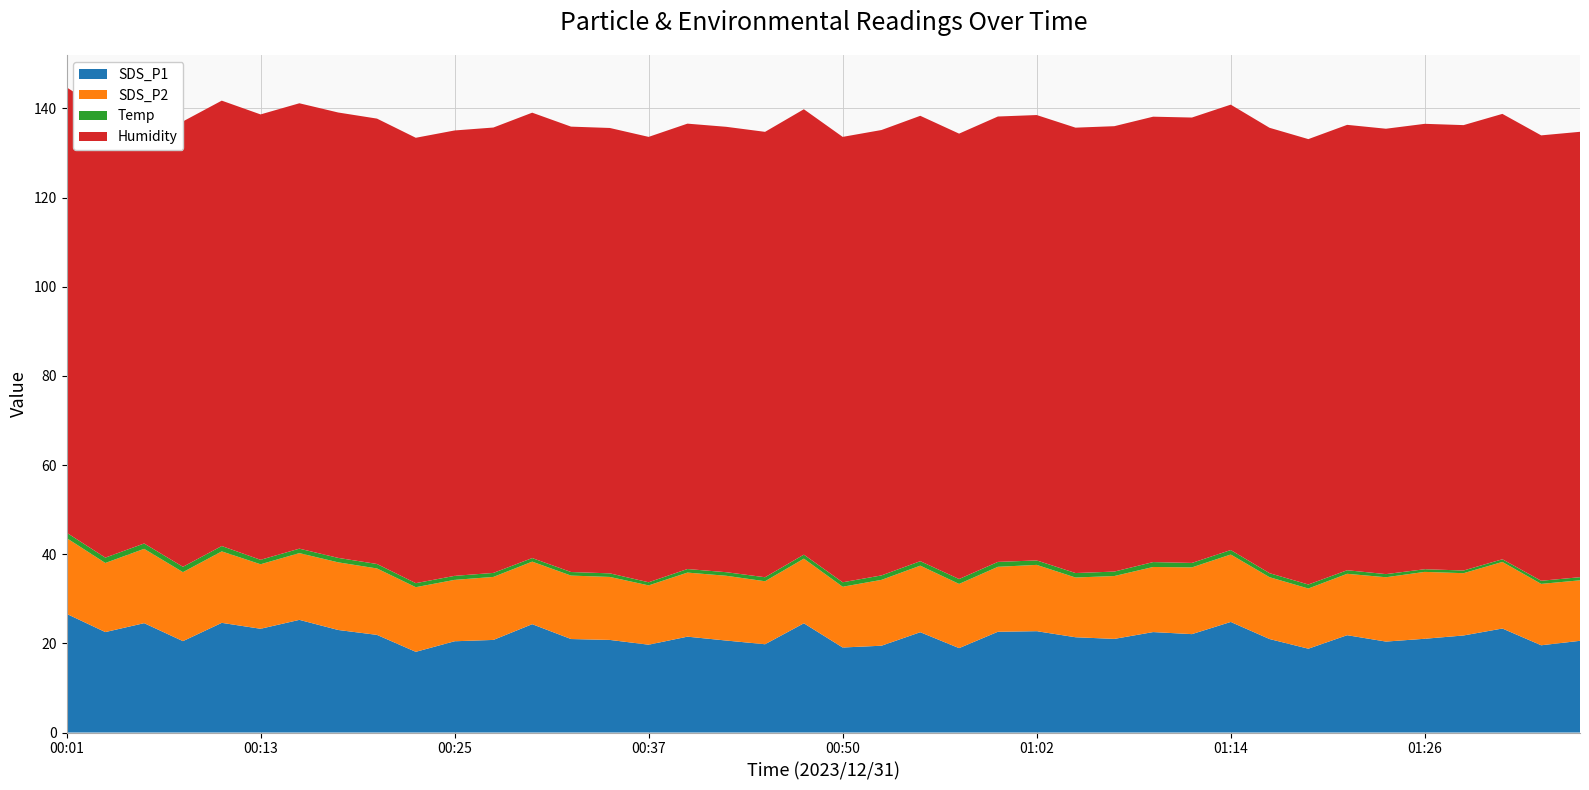

Reading right to left, what are all the values shown in this chart?

SDS_P1: 01:36=20.6	01:34=19.6	01:31=23.3	01:29=21.8	01:26=21.0	01:24=20.4	01:21=21.8	01:19=18.8	01:17=21.0	01:14=24.8	01:12=22.1	01:09=22.5	01:07=21.0	01:04=21.4	01:02=22.7	00:59=22.6	00:57=18.9	00:55=22.5	00:52=19.5	00:50=19.1	00:47=24.5	00:45=19.8	00:42=20.6	00:40=21.5	00:37=19.7	00:35=20.8	00:32=21.0	00:30=24.3	00:28=20.8	00:25=20.5	00:23=18.1	00:20=21.9	00:18=23.0	00:15=25.3	00:13=23.3	00:10=24.6	00:08=20.5	00:06=24.5	00:03=22.5	00:01=26.6
SDS_P2: 01:36=13.6	01:34=13.8	01:31=14.9	01:29=14.0	01:26=15.0	01:24=14.4	01:21=13.8	01:19=13.5	01:17=13.9	01:14=15.1	01:12=15.0	01:09=14.6	01:07=14.1	01:04=13.4	01:02=14.9	00:59=14.6	00:57=14.4	00:55=14.9	00:52=14.8	00:50=13.6	00:47=14.5	00:45=14.1	00:42=14.5	00:40=14.4	00:37=13.3	00:35=14.1	00:32=14.2	00:30=14.0	00:28=14.1	00:25=13.8	00:23=14.5	00:20=14.9	00:18=15.2	00:15=15.0	00:13=14.5	00:10=16.0	00:08=15.5	00:06=16.7	00:03=15.5	00:01=17.0
Temp: 01:36=0.7	01:34=0.7	01:31=0.6	01:29=0.6	01:26=0.6	01:24=0.7	01:21=0.8	01:19=0.9	01:17=0.9	01:14=1.0	01:12=1.0	01:09=1.1	01:07=1.0	01:04=1.0	01:02=1.0	00:59=1.1	00:57=1.1	00:55=1.0	00:52=1.0	00:50=1.0	00:47=0.9	00:45=0.9	00:42=0.8	00:40=0.8	00:37=0.7	00:35=0.8	00:32=0.8	00:30=0.8	00:28=0.9	00:25=0.9	00:23=0.9	00:20=1.0	00:18=1.0	00:15=1.0	00:13=1.0	00:10=1.2	00:08=1.2	00:06=1.2	00:03=1.2	00:01=1.2
Humidity: 01:36=99.9	01:34=99.9	01:31=99.9	01:29=99.9	01:26=99.9	01:24=99.9	01:21=99.9	01:19=99.9	01:17=99.9	01:14=99.9	01:12=99.9	01:09=99.9	01:07=99.9	01:04=99.9	01:02=99.9	00:59=99.9	00:57=99.9	00:55=99.9	00:52=99.9	00:50=99.9	00:47=99.9	00:45=99.9	00:42=99.9	00:40=99.9	00:37=99.9	00:35=99.9	00:32=99.9	00:30=99.9	00:28=99.9	00:25=99.9	00:23=99.9	00:20=99.9	00:18=99.9	00:15=99.9	00:13=99.9	00:10=99.9	00:08=99.9	00:06=99.9	00:03=99.9	00:01=99.9